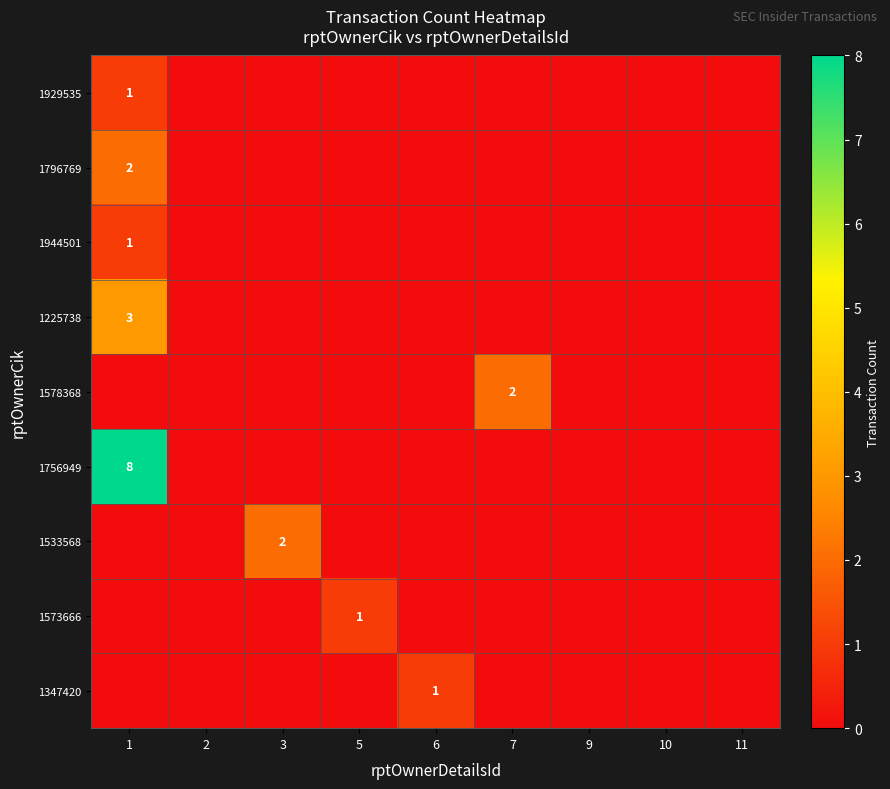

At which category is the sum across all series the highest?

1